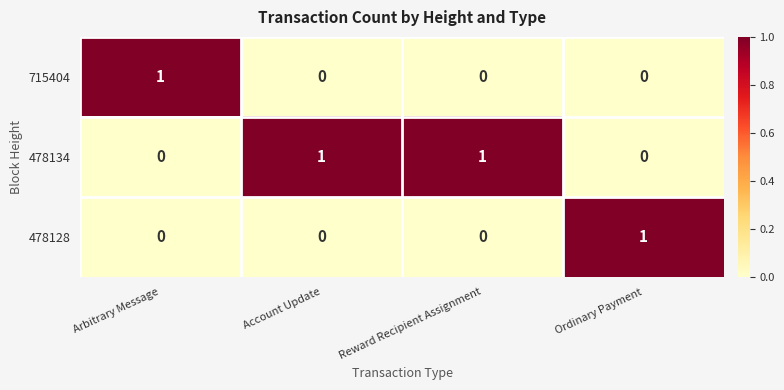

At how many categories does at least one series exceed 0?

4